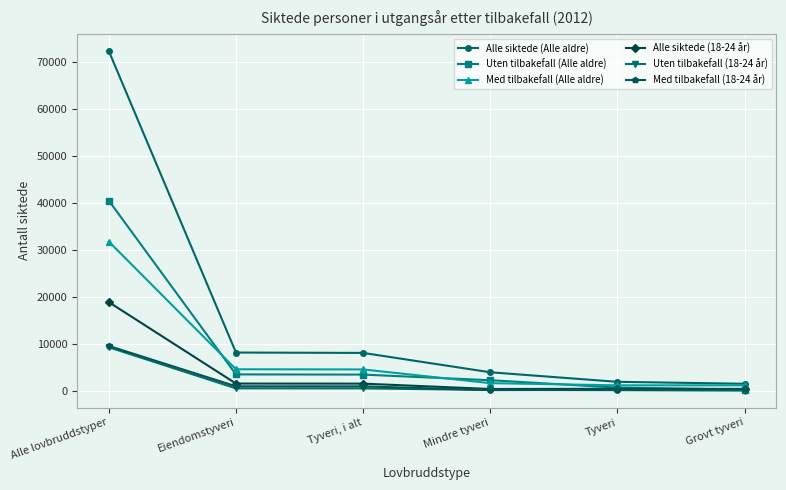

Which category has the highest value across all series?

Alle lovbruddstyper